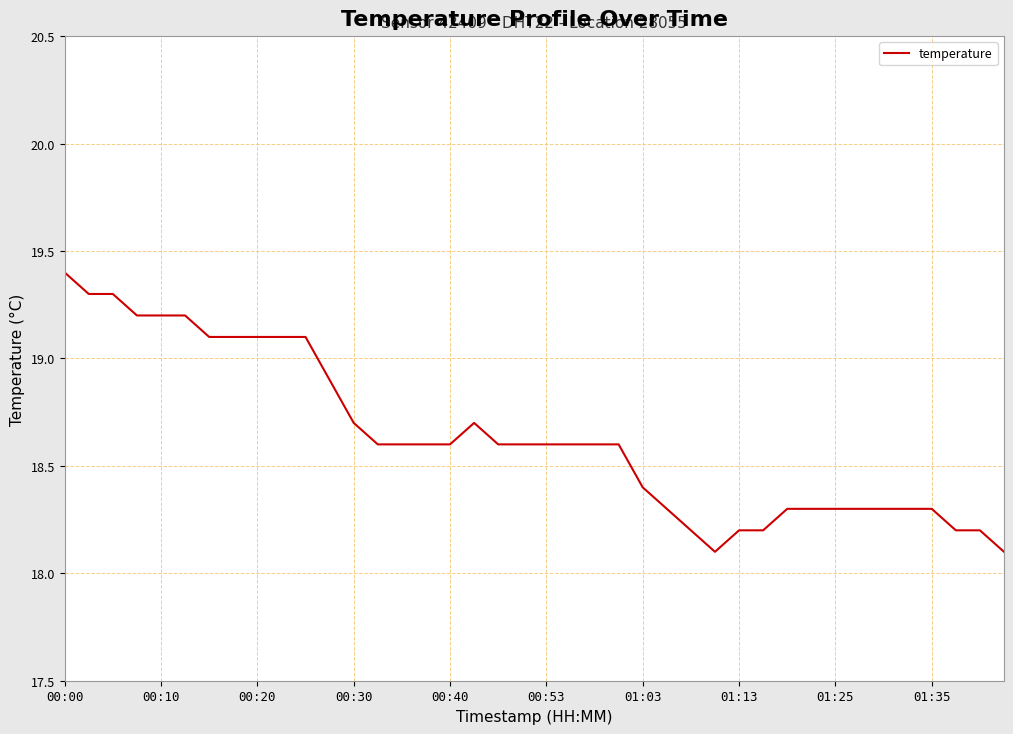

What is the difference between the maximum and minimum values?

1.3